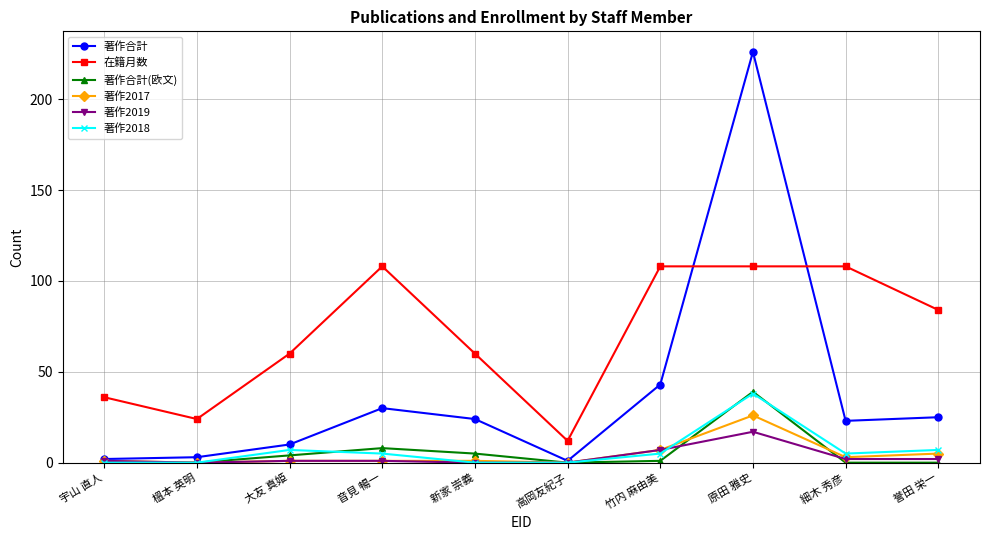

What position from the right is 榲本 英明?

9